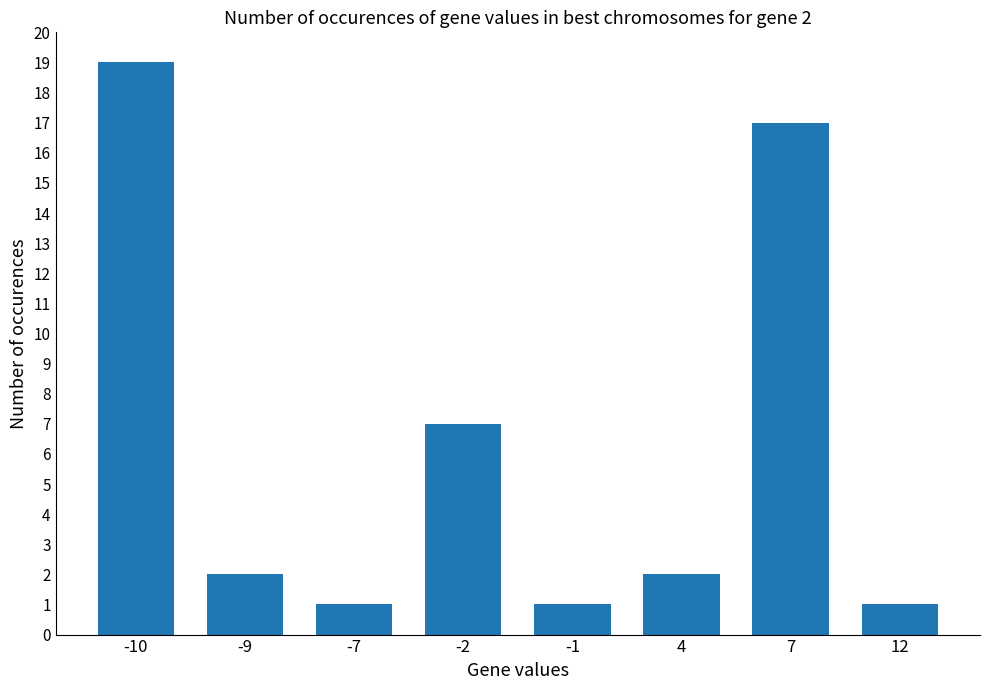

What is the sum of the values at -10 and 4?

21